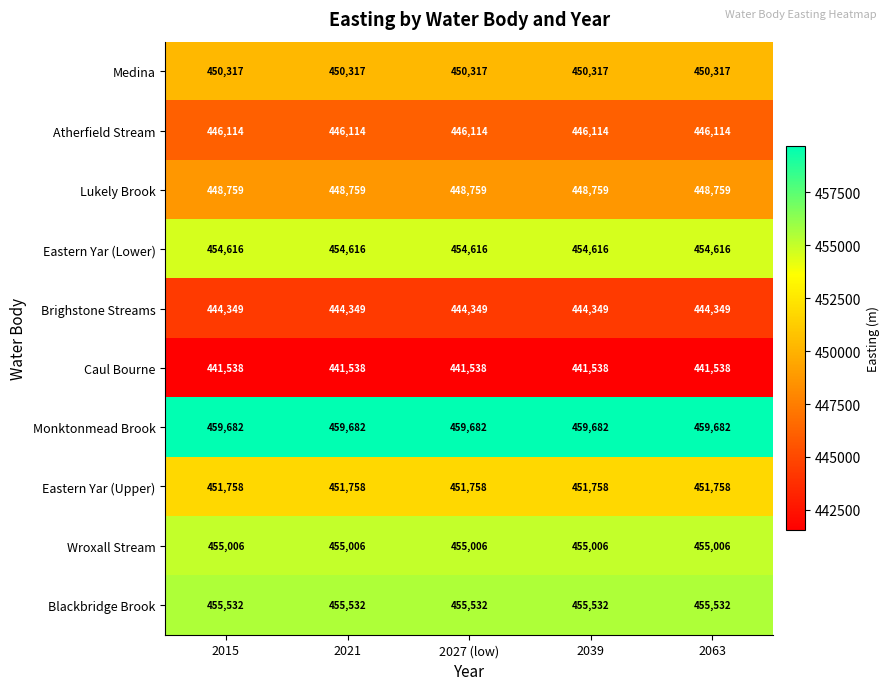

What is the difference between the highest and lowest values at 2027 (low)?

18144